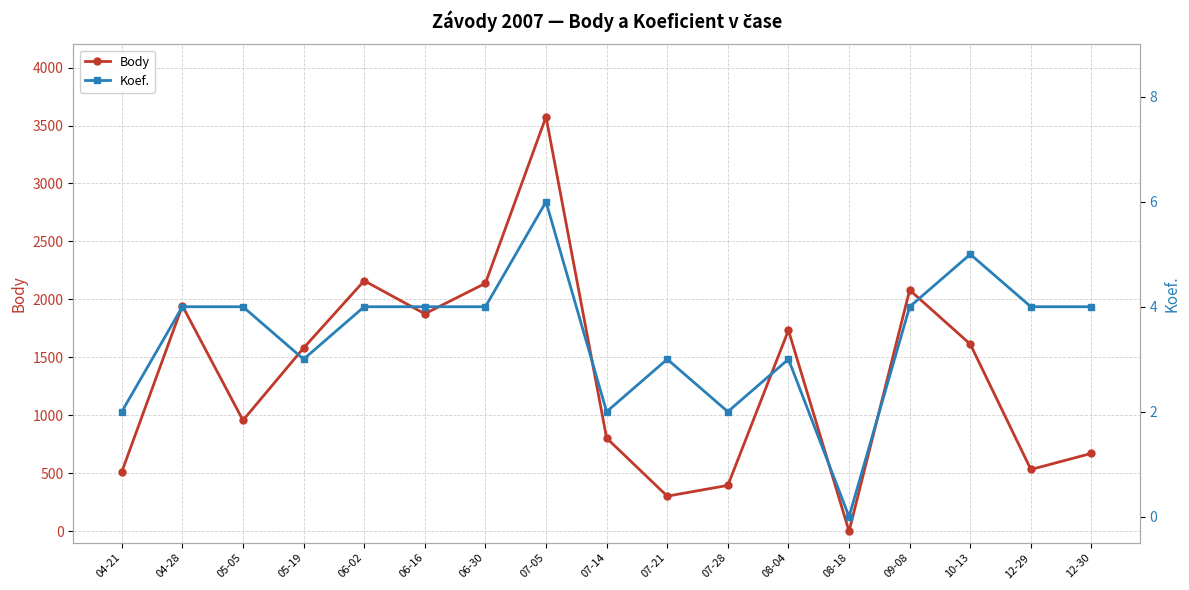

True or false: Koef. has a value of 5 at 10-13.

True